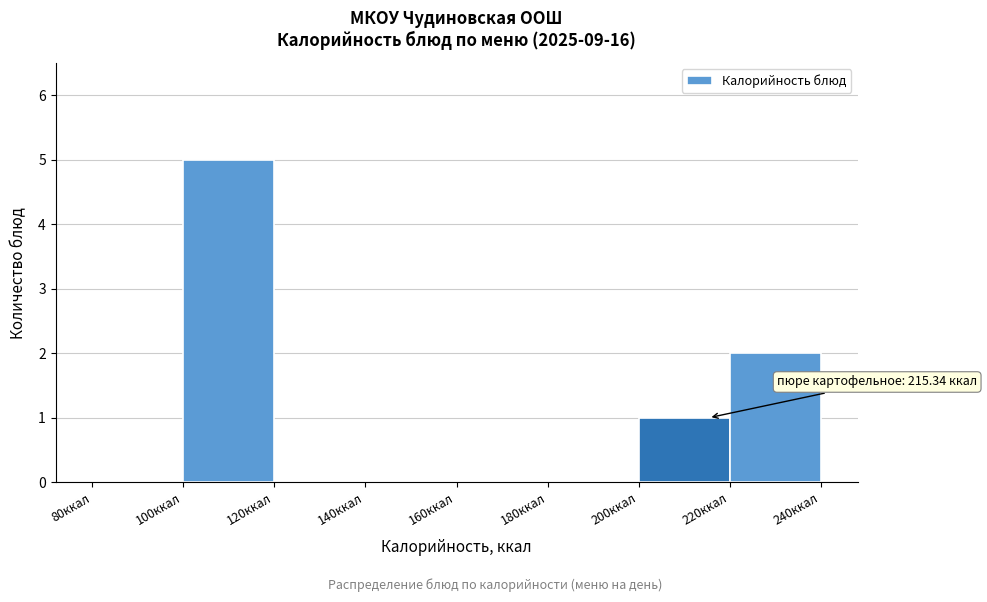

Which range on the x-axis has the tallest bar?

100 to 120